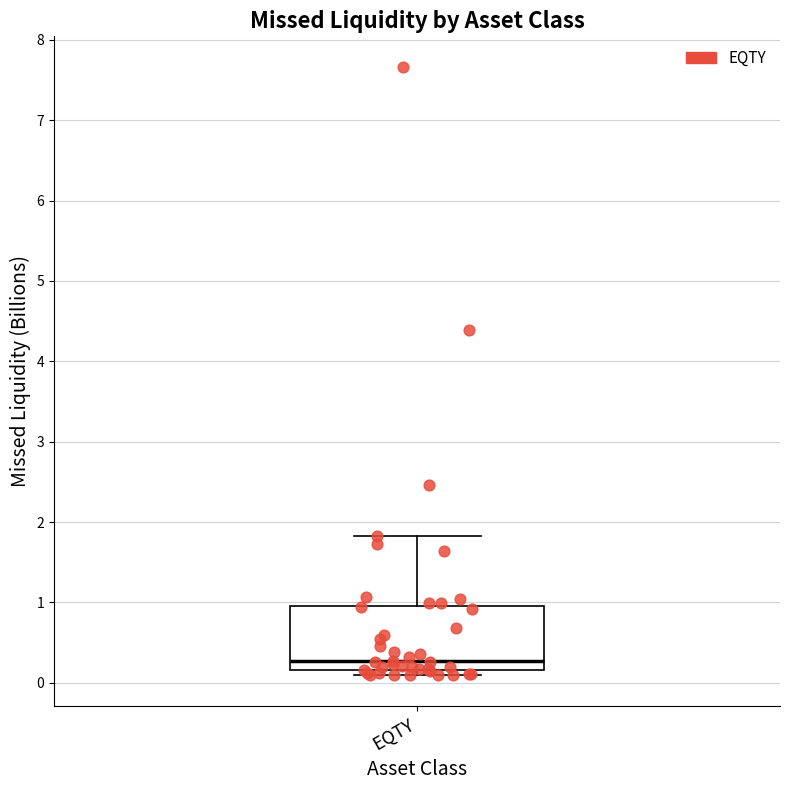

Transcribe this box plot: give where the median line is, the range the box spans, and where the two whiskers end, as read against the y-axis. The values are not printed on the chart, so give them approximately, as read against the axis.

median 0.3, box 0.2 to 1.0, whiskers 0.1 to 1.8